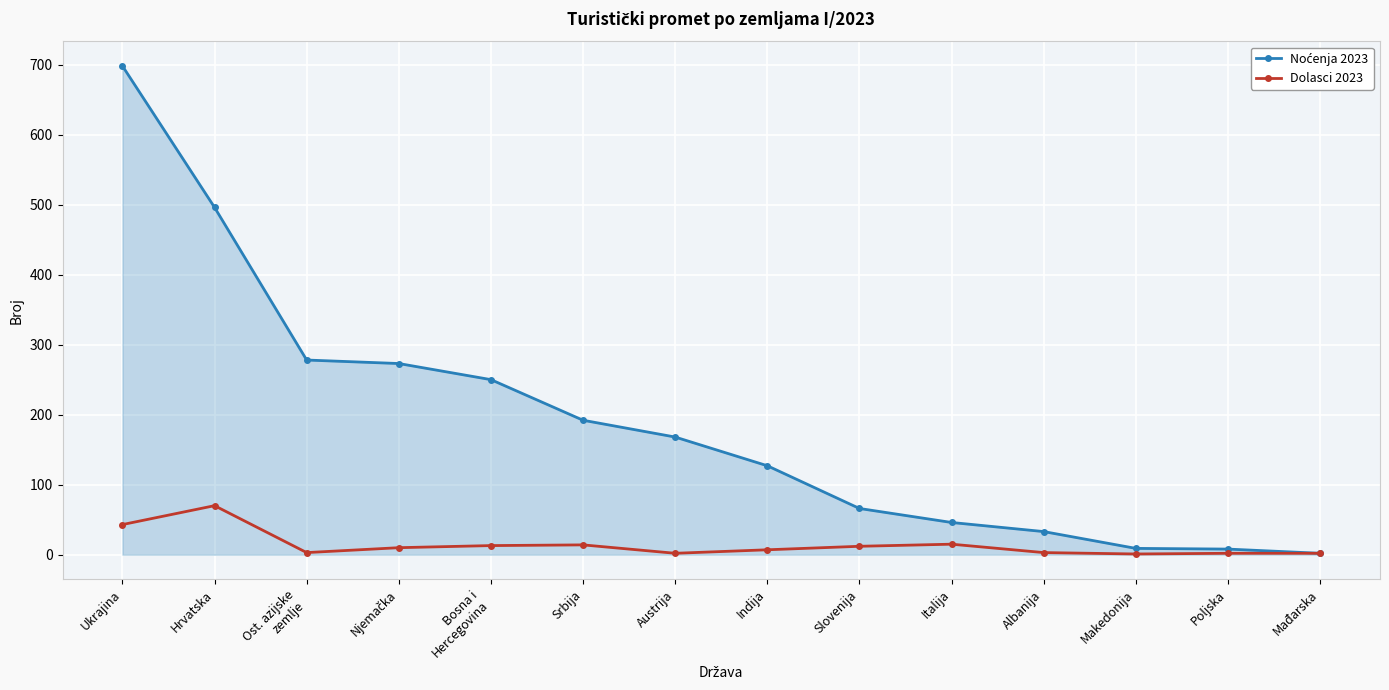

The value of Dolasci 2023 at Ukrajina is 43. True or false?

True